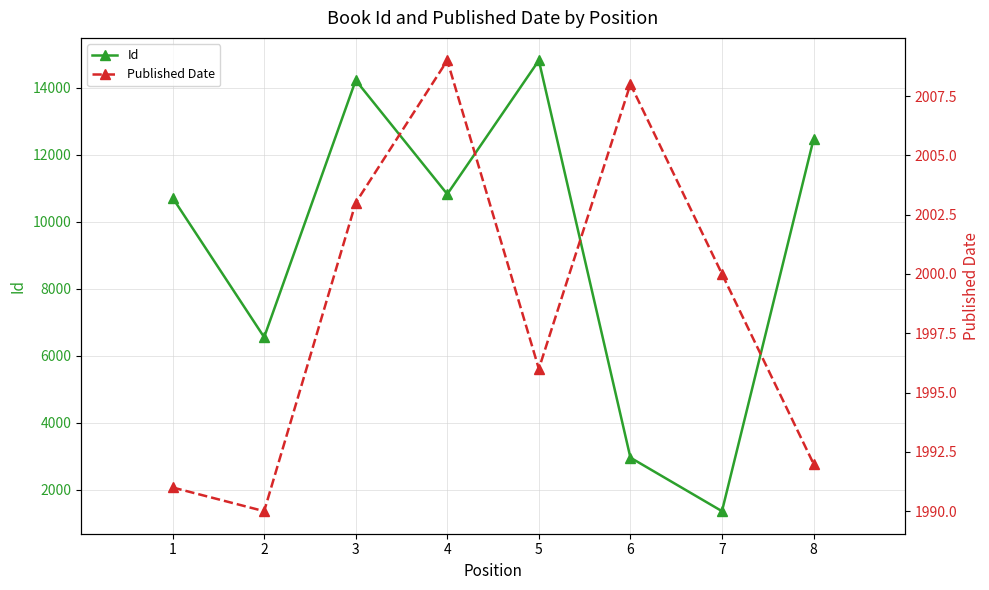

Reading left to right, extract all data points from this chart.

Id: 10712	6554	14217	10821	14809	2962	1365	12455
Published Date: 1991	1990	2003	2009	1996	2008	2000	1992